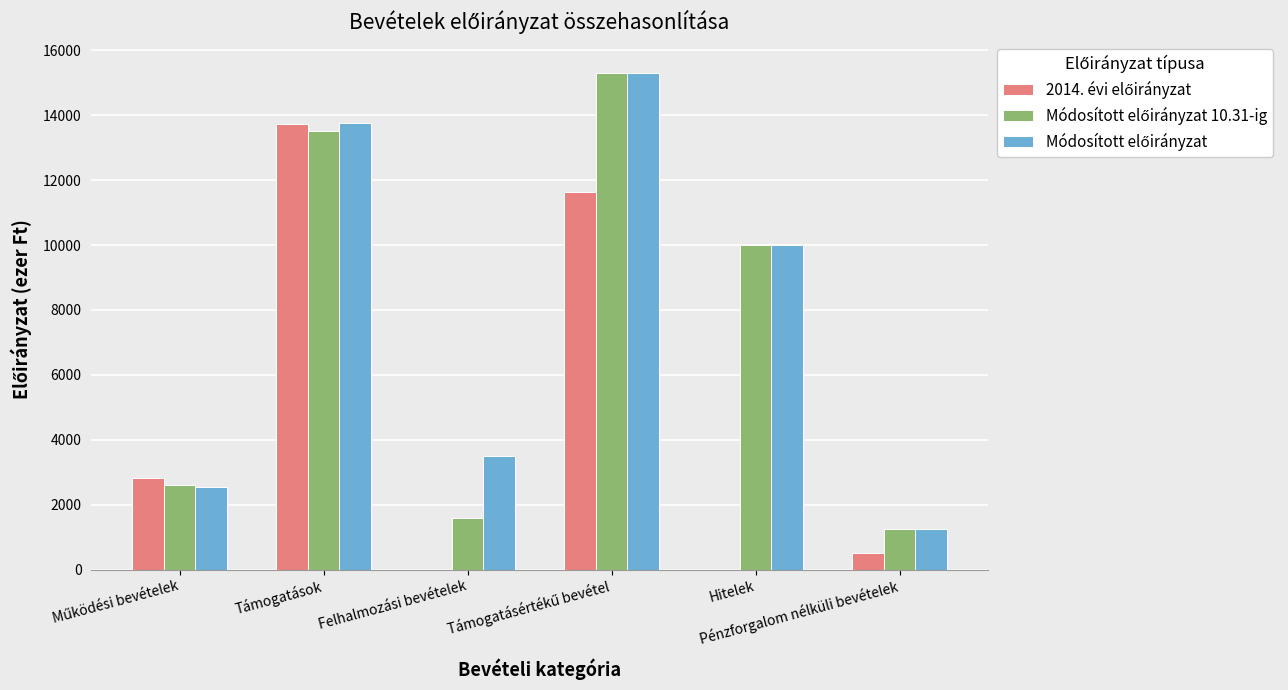

What is the maximum value shown in the chart?

15291